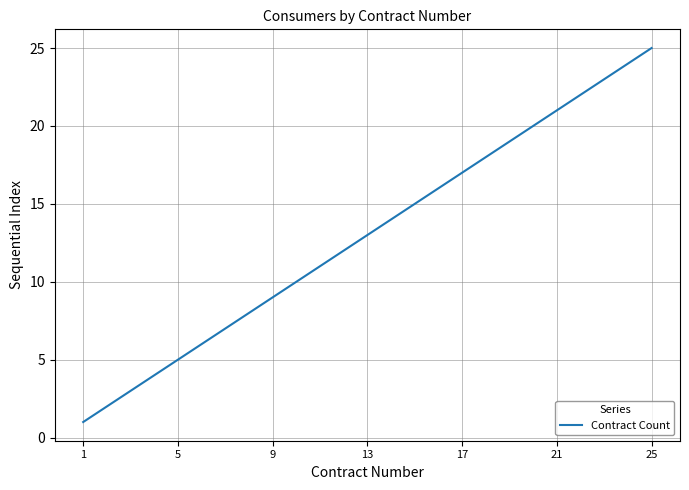

Count the number of categories in the chart.

25